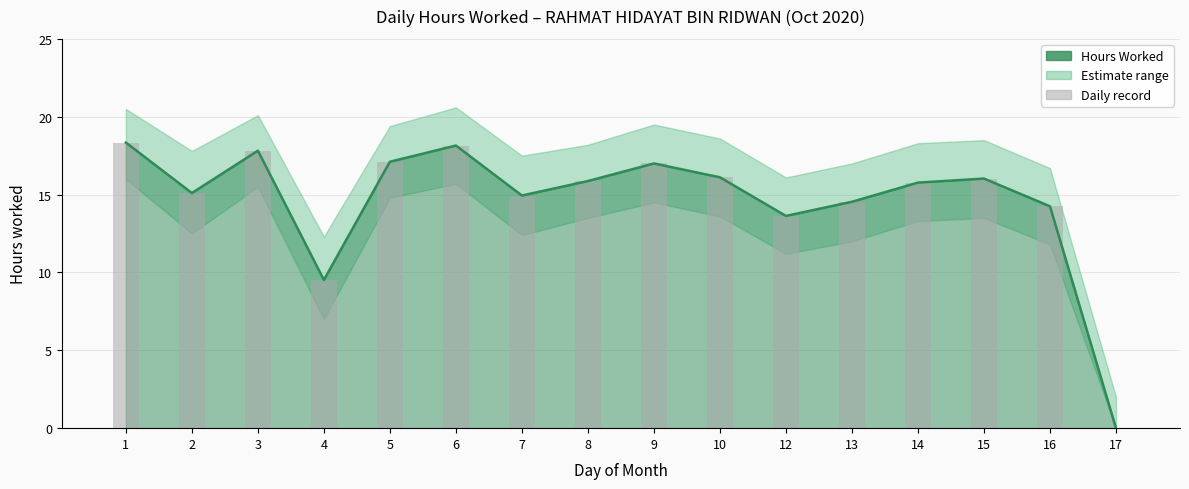

What is the greatest value displayed?

18.3